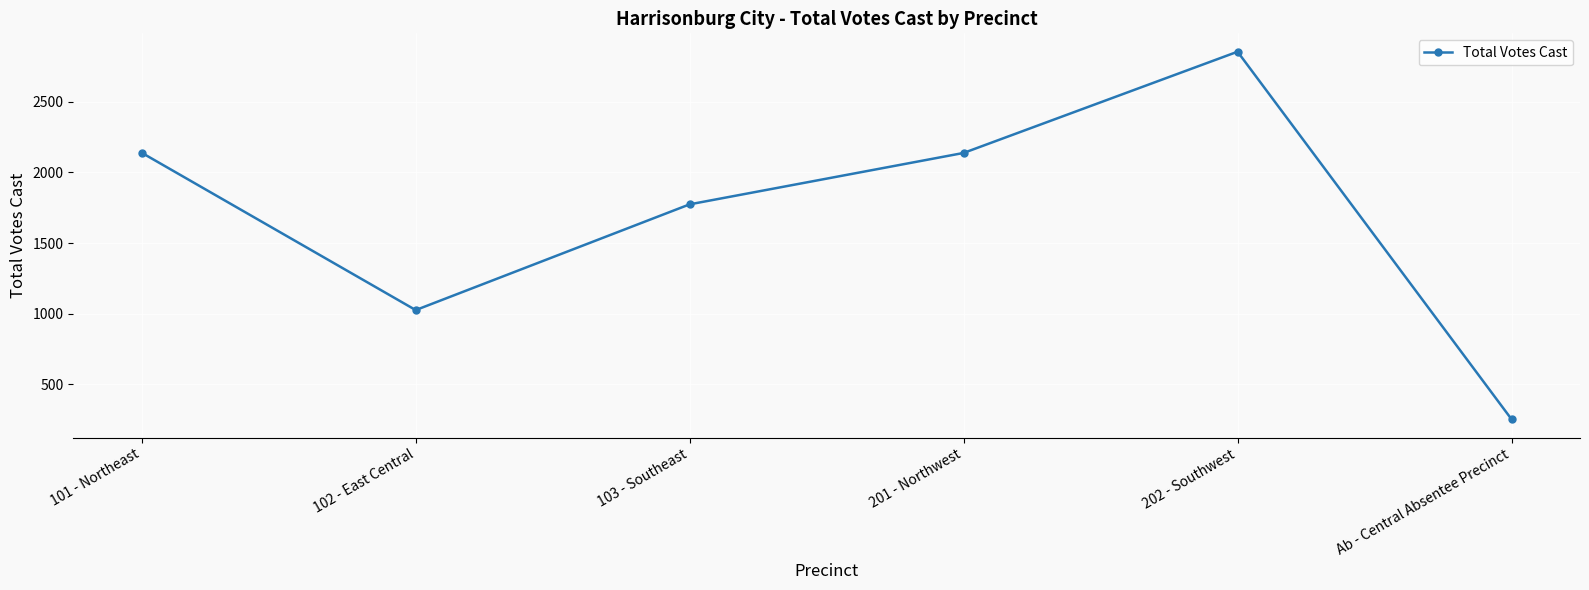

What is the value of the 1st point from the left?

2139